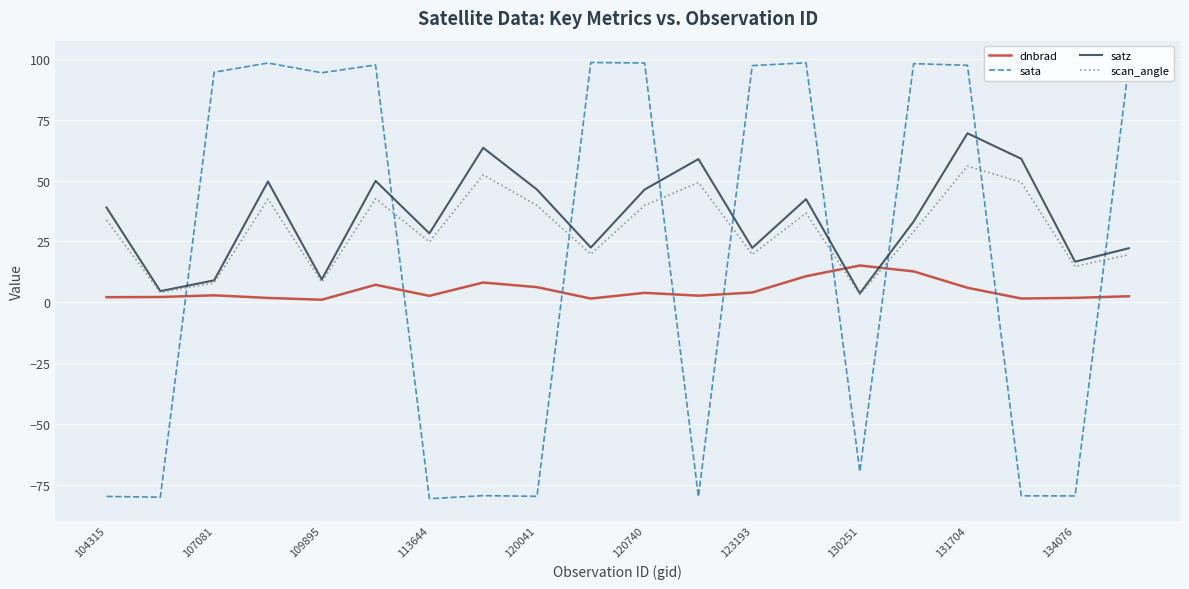

Which series ends up on top after the final intersection of sata and scan_angle?

sata